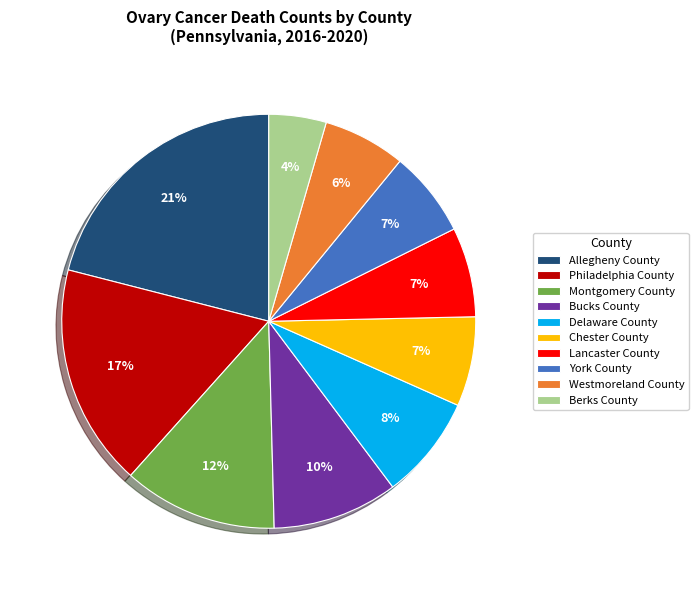

What percentage is the Bucks County slice, to the nearest percent?

10%